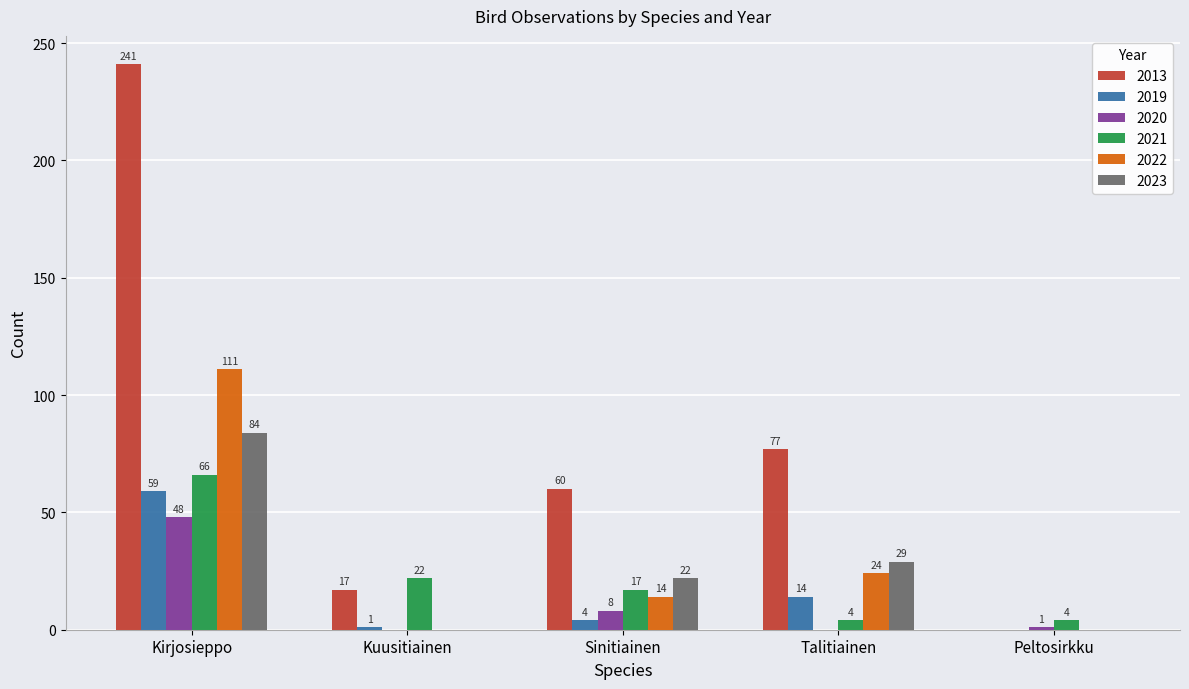

Does the chart contain stacked bars?

No